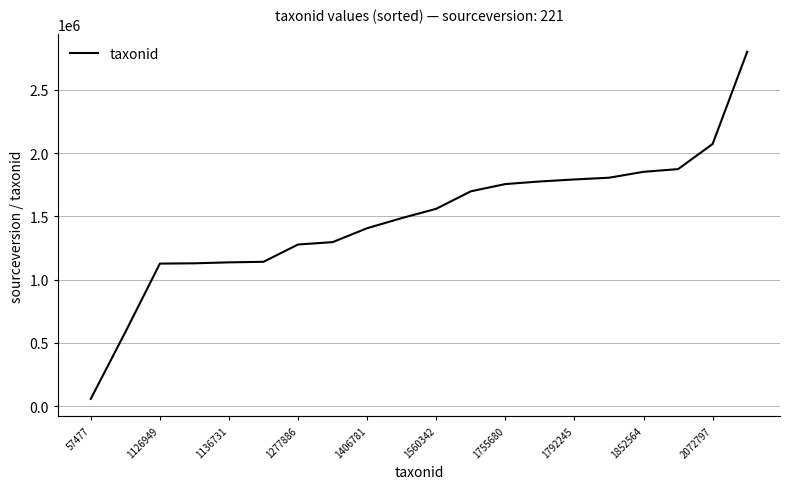

What is the difference between the maximum and minimum values?

2744029